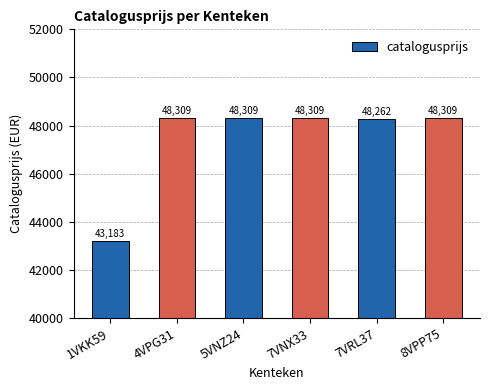

Approximately how many times larger is the value at 8VPP75 compared to 1VKK59?

1.1